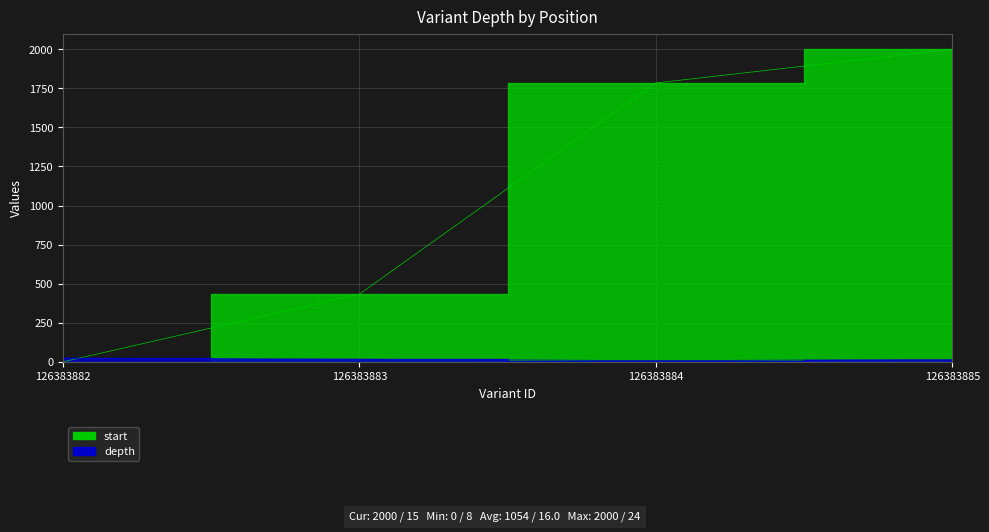

How many intersections are there between depth and start?

1